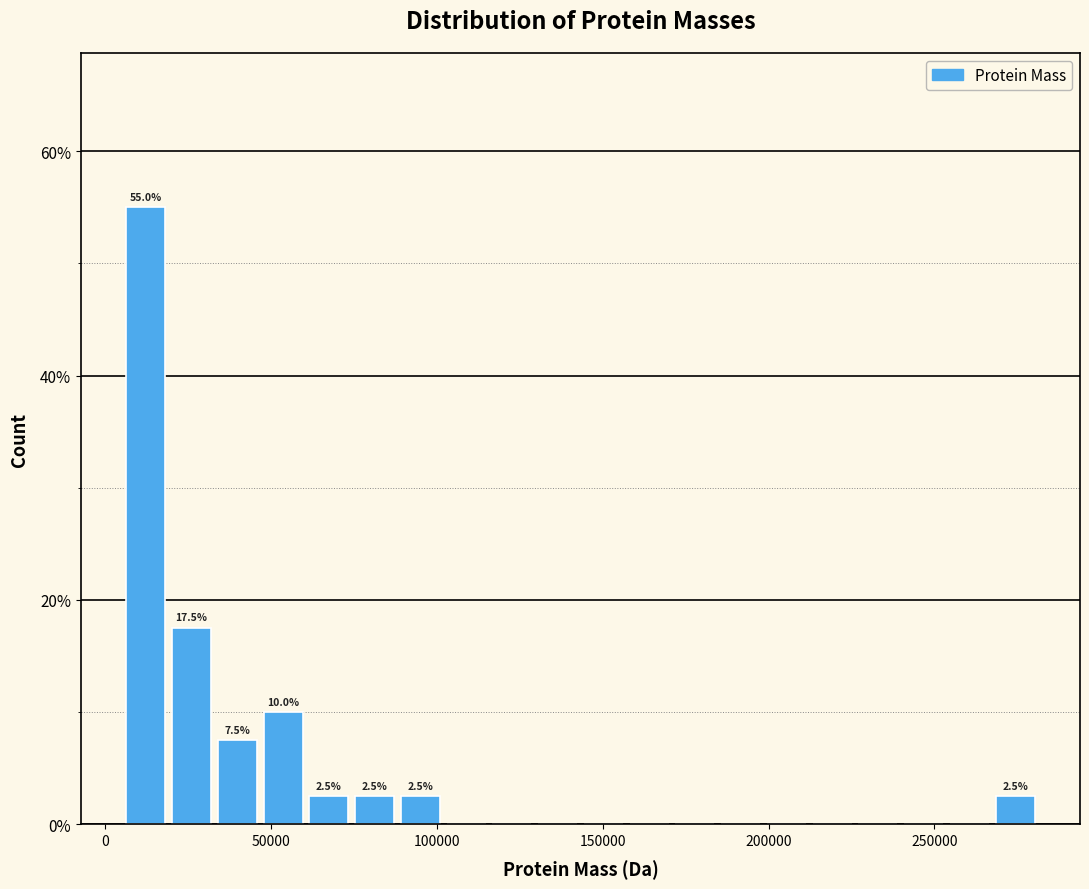

Around what value on the x-axis is the tallest bar? Give the approximate position of its centre, as read against the axis.

10000